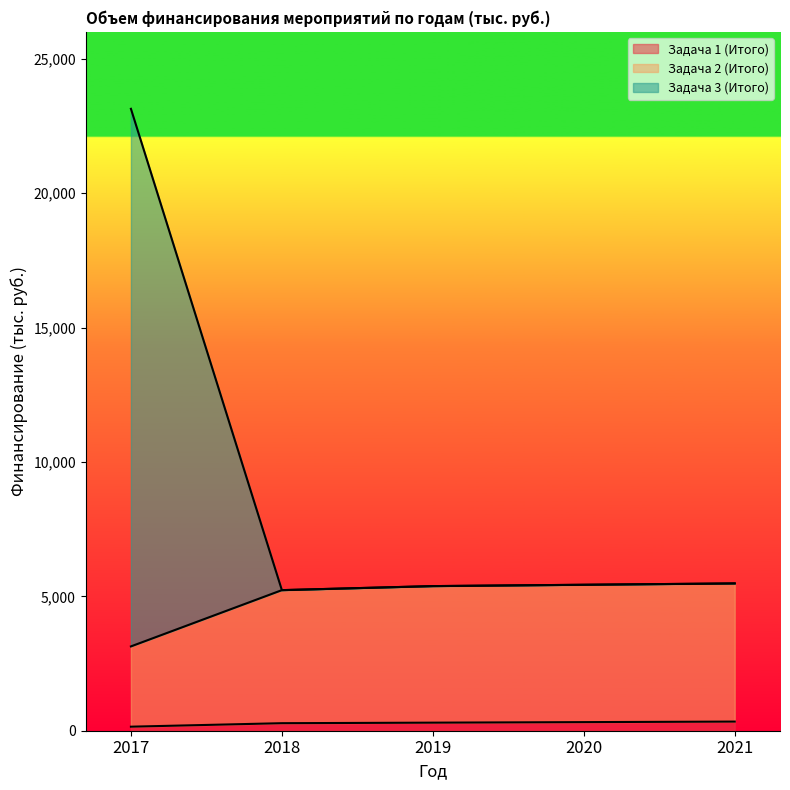

What is the value of the Задача 3 (Итого) point at the 2nd from the left?

5230.0